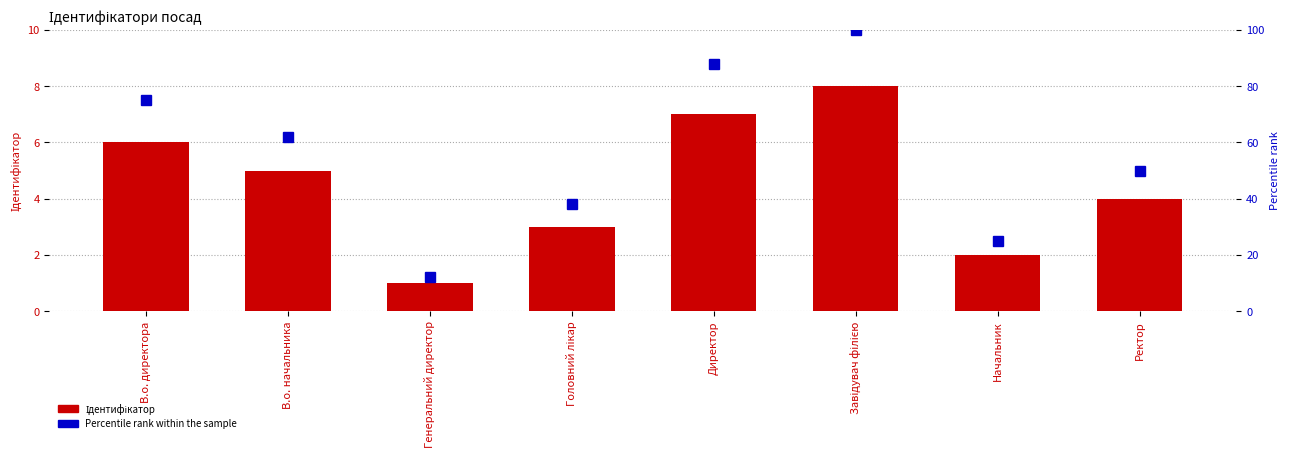

How many Percentile rank within the sample values are between 38 and 88?

5